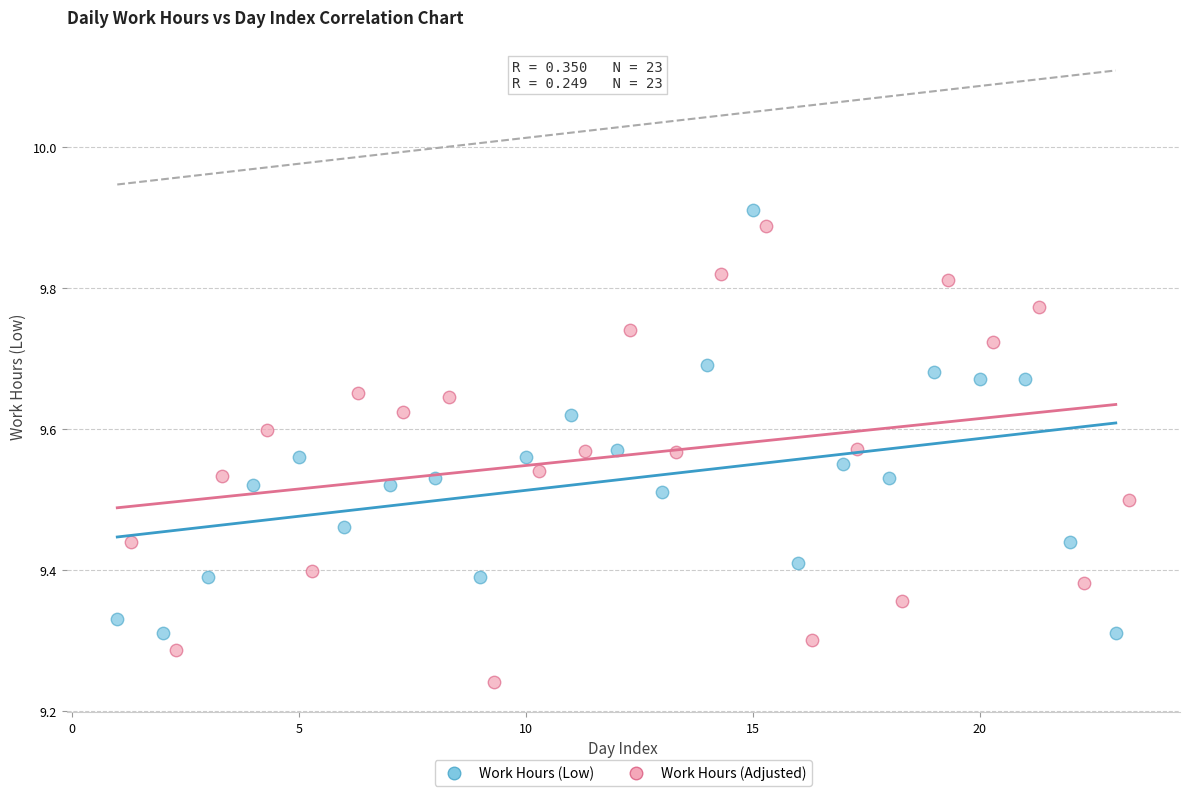

Which series reaches the minimum Y coordinate?

Work Hours (Adjusted)